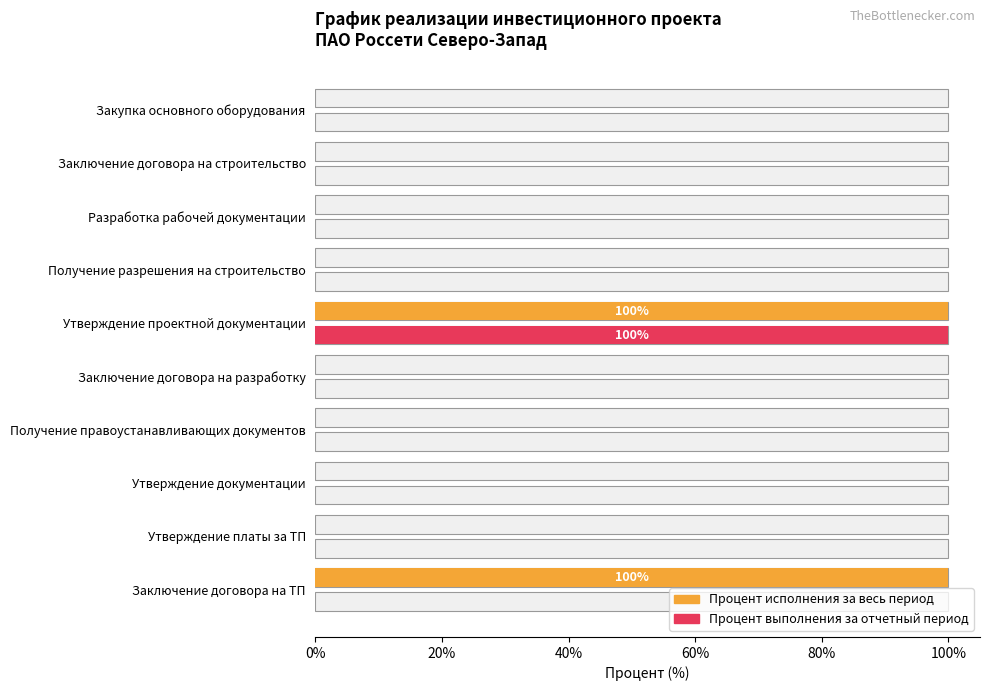

What is the average value of the Процент исполнения за весь период series?

20